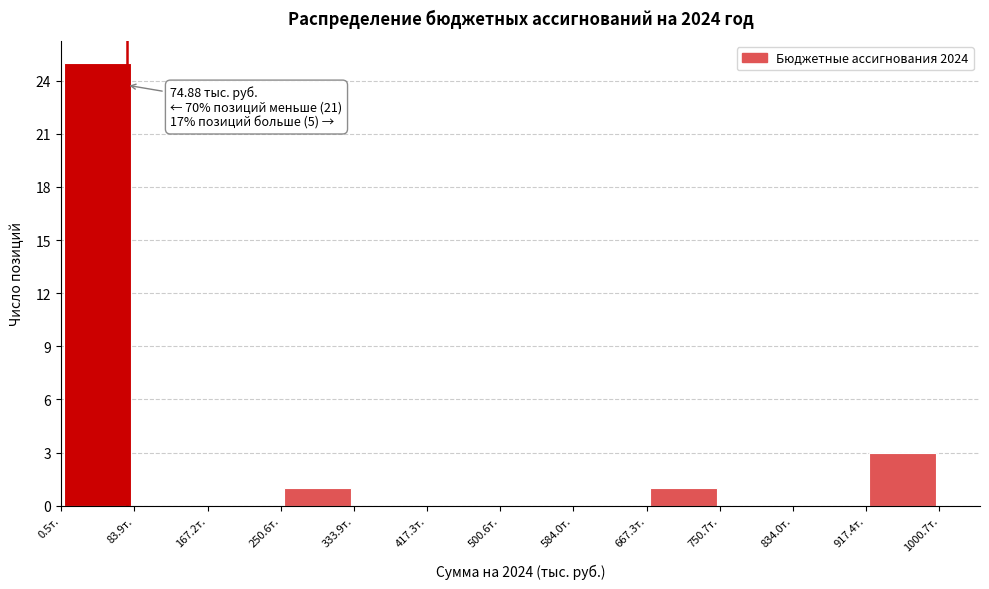

Which range on the x-axis has the tallest bar?

0 to 80